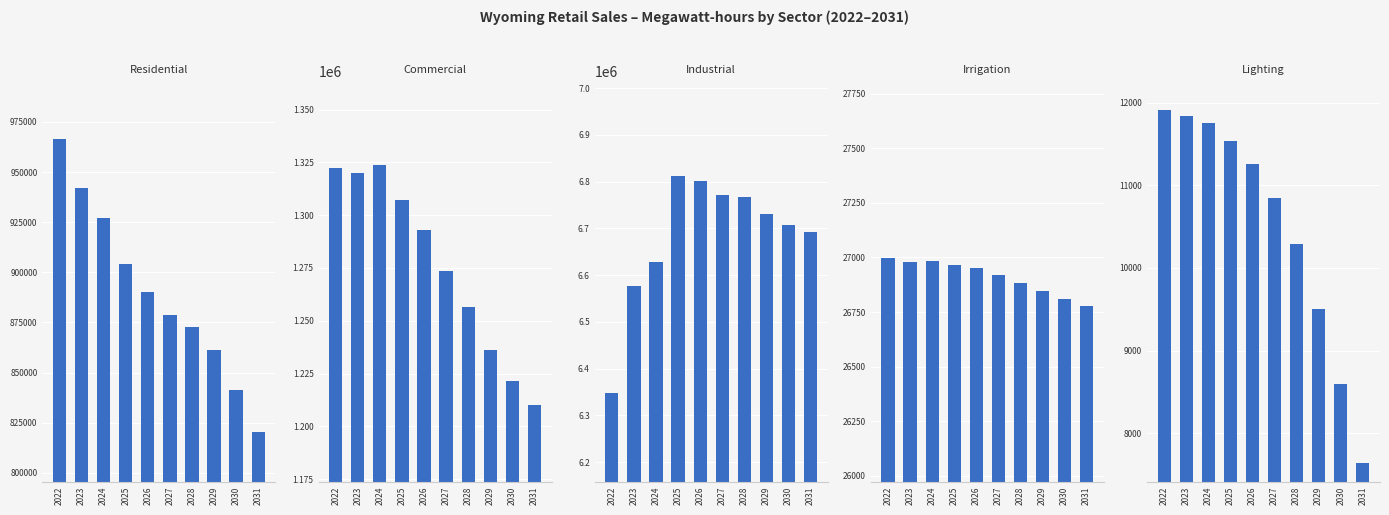

Rank the series by their maximum value, from highest to lowest.

Industrial, Commercial, Residential, Irrigation, Lighting